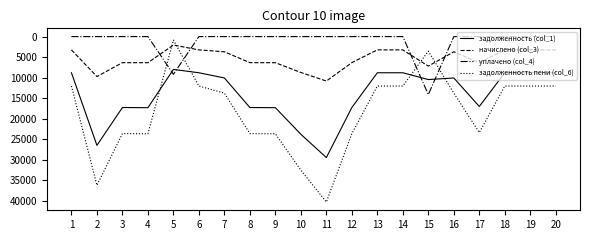

Which series changed the most between 2 and 8?

задолженность пени (col_6)